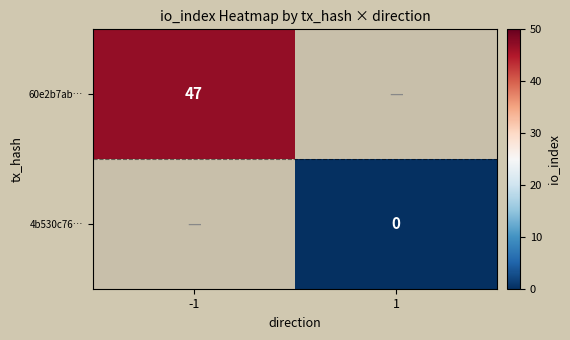

Is it true that 60e2b7ab… equals 12 at -1?

False